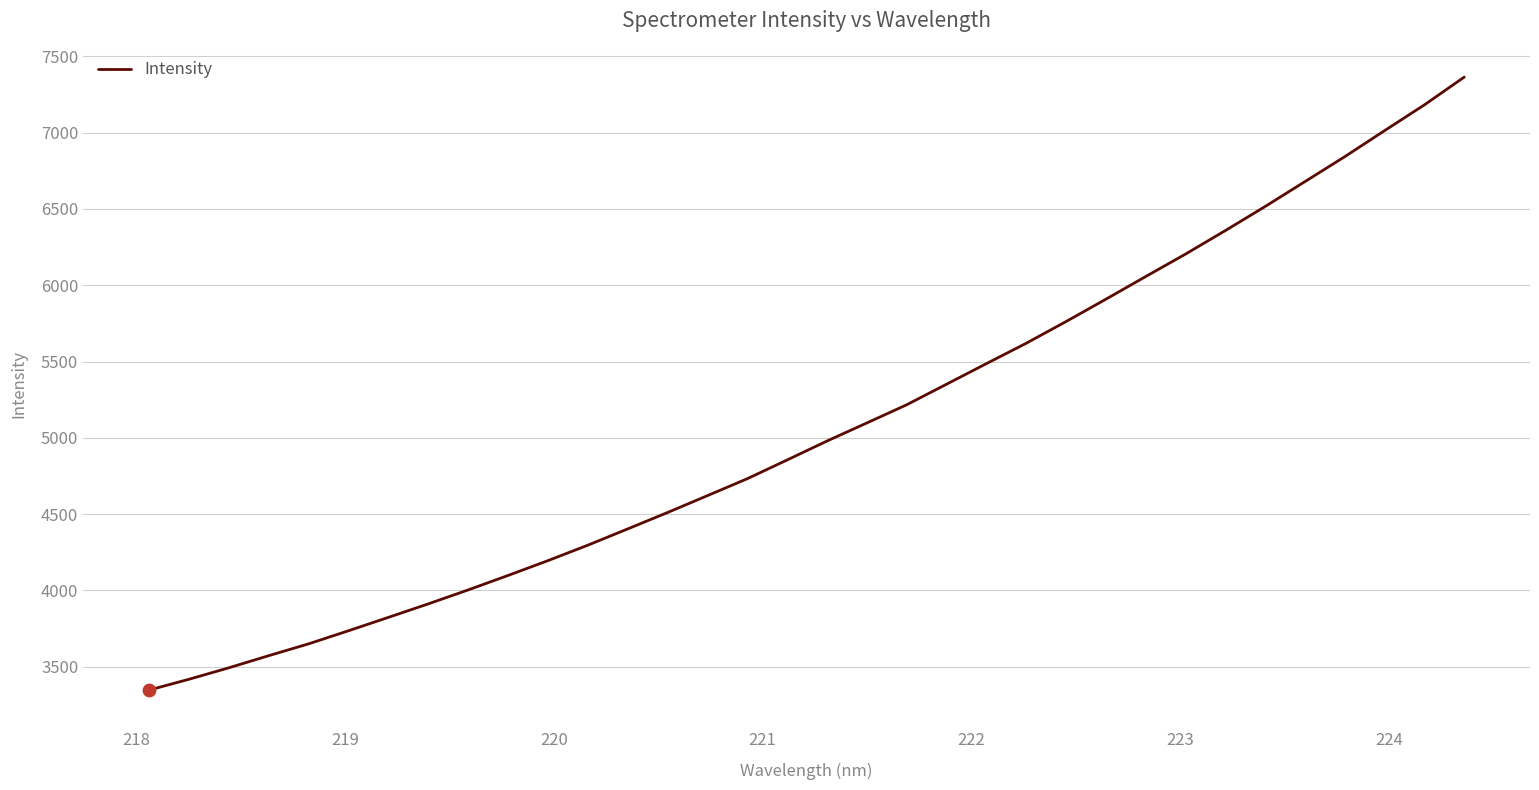

What is the maximum value shown in the chart?

7363.8